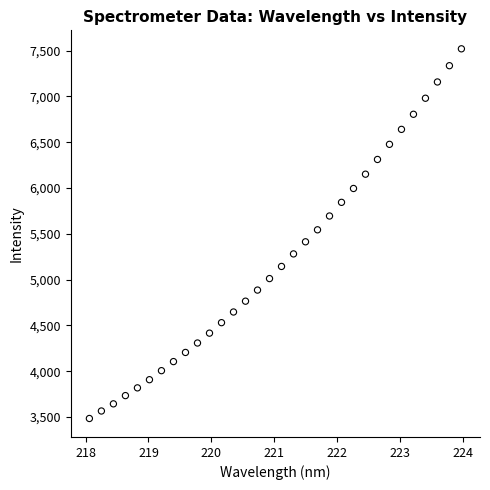

What is the range of X values (max minus min)?

5.9